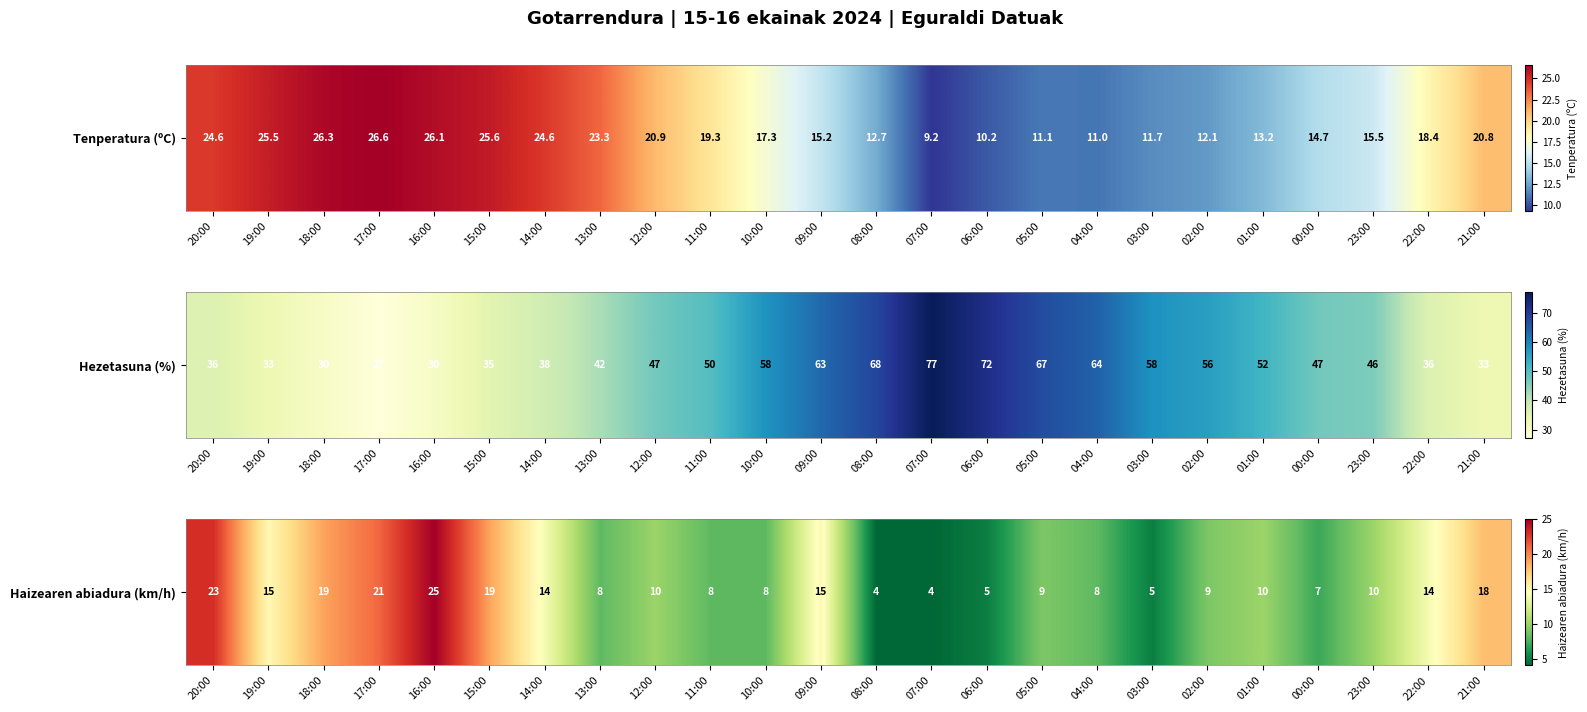

Rank the categories by value from lowest to highest.

08:00, 07:00, 06:00, 03:00, 00:00, 13:00, 11:00, 10:00, 04:00, 05:00, 02:00, 12:00, 01:00, 23:00, 14:00, 22:00, 19:00, 09:00, 21:00, 18:00, 15:00, 17:00, 20:00, 16:00